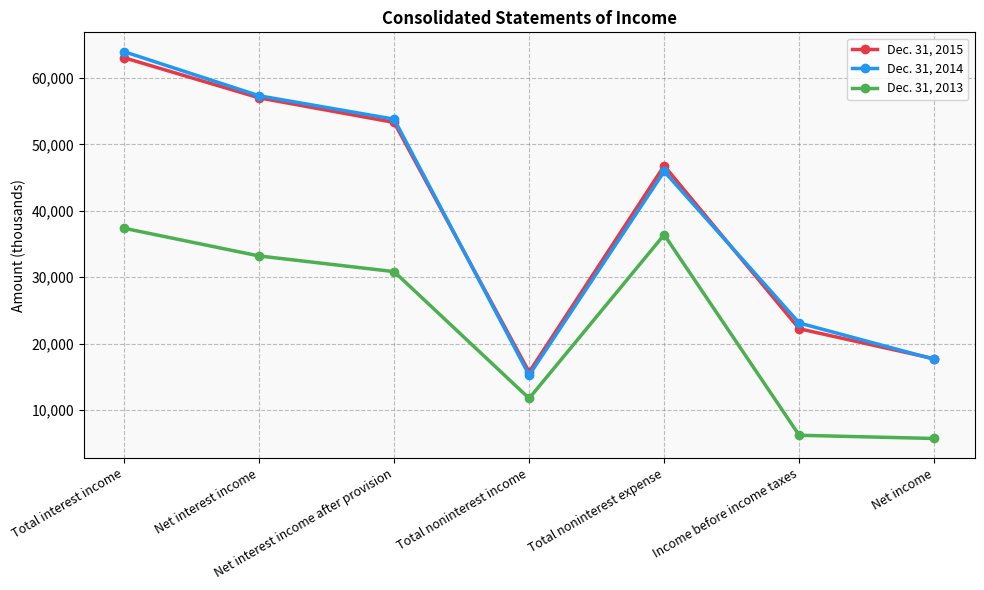

How many lines are shown in the chart?

3